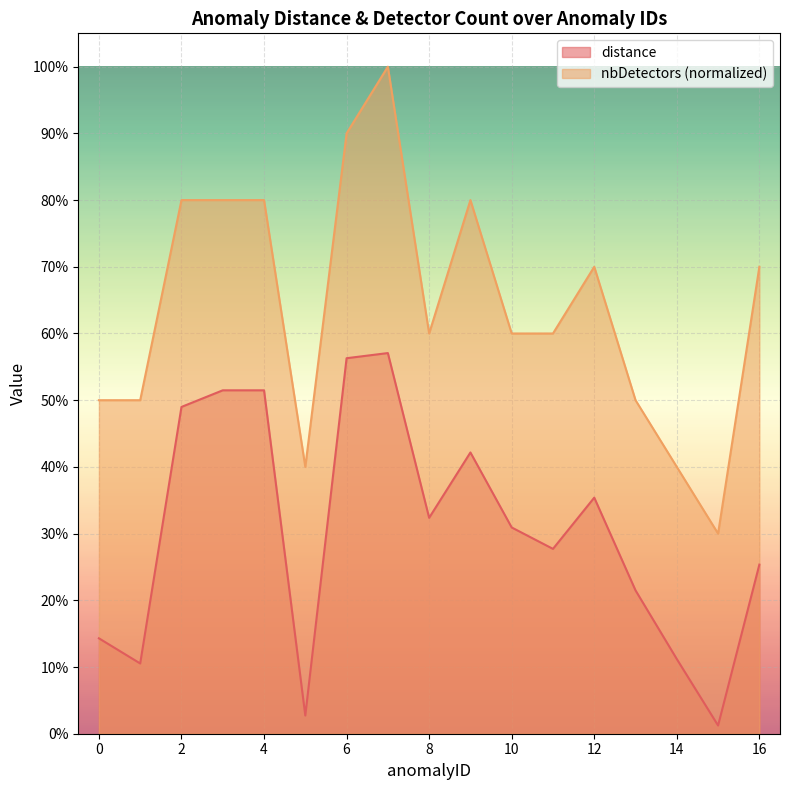

Which series changed the most between 6 and 15?

nbDetectors